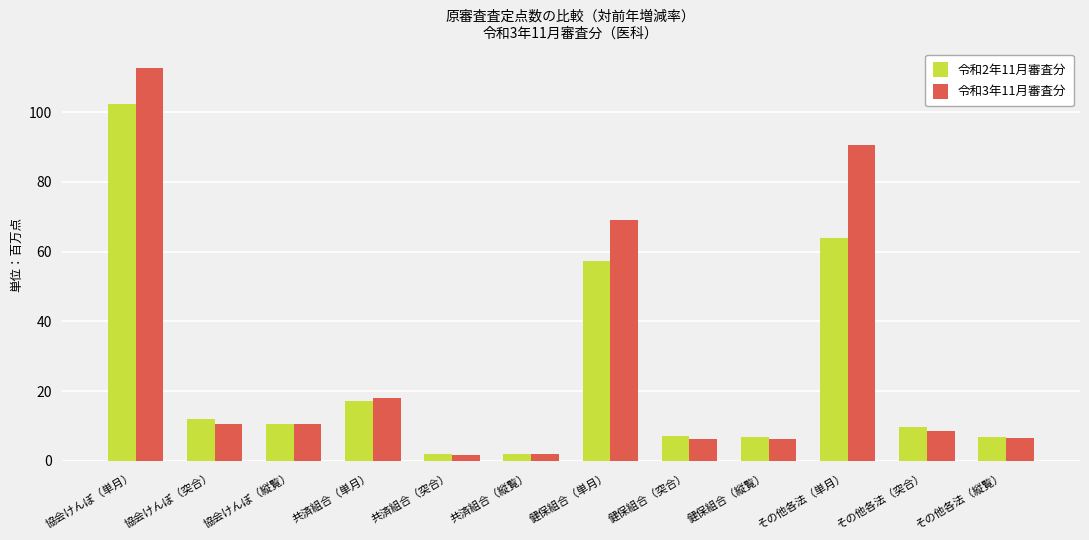

Count the number of categories in the chart.

12